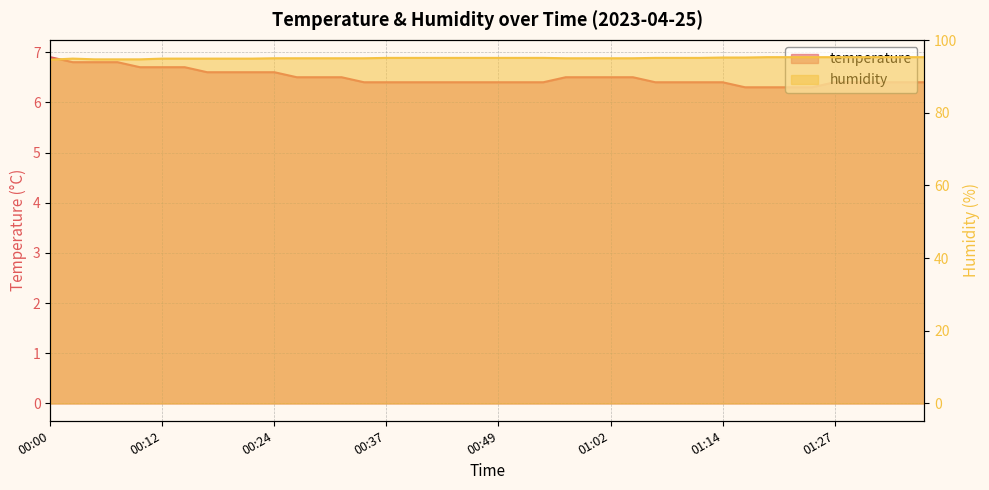

Read the humidity value at 00:27.

95.0